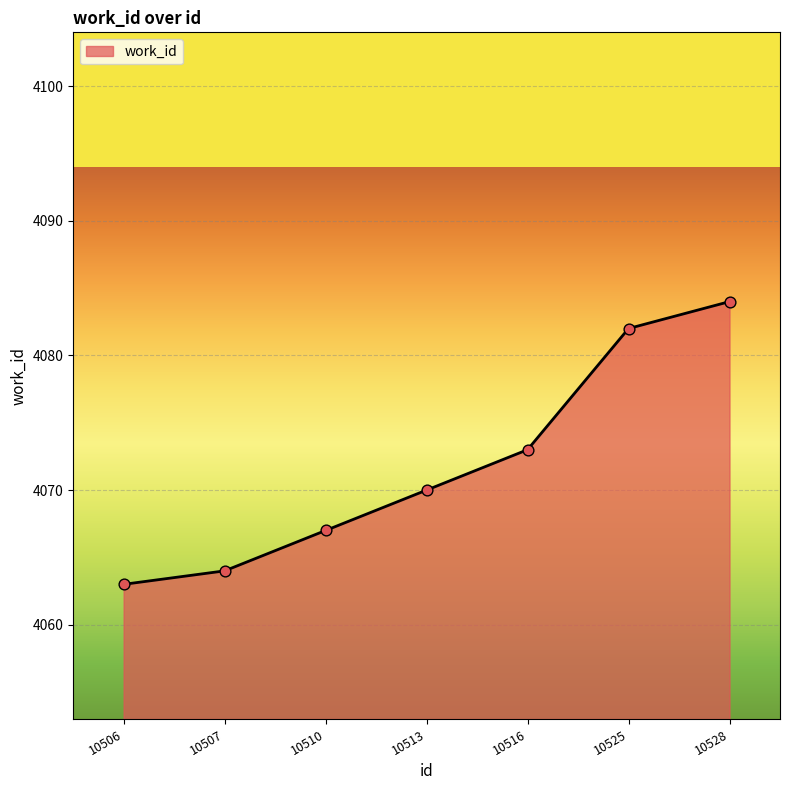

What is the change in value from 10510 to 10516?

+6